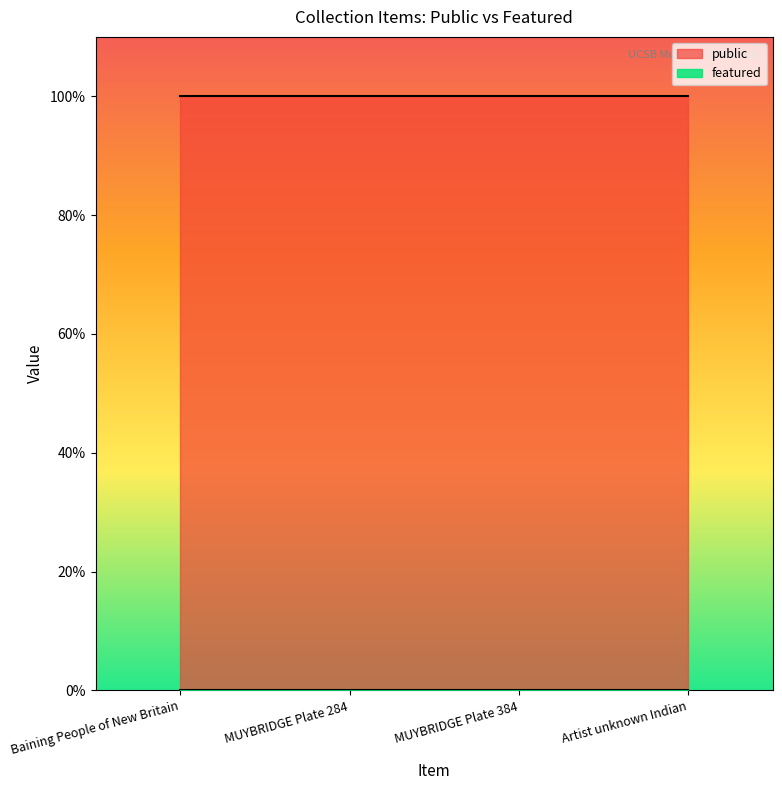

What is the approximate value of public at Artist unknown Indian?

1